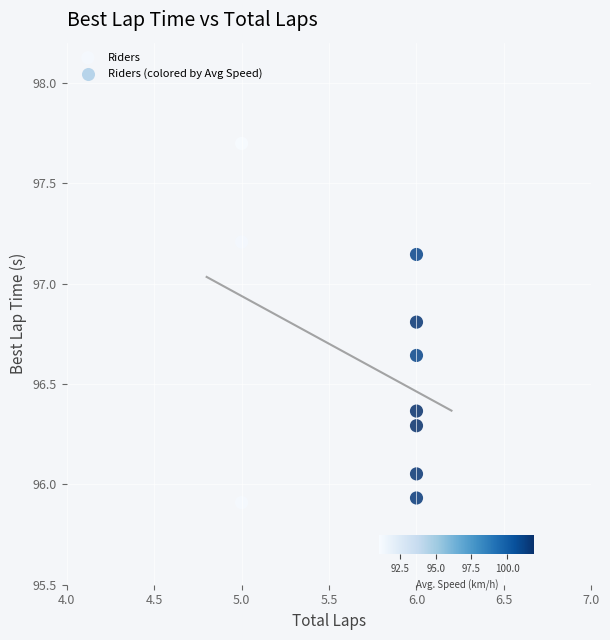

What is the average X value?

5.7